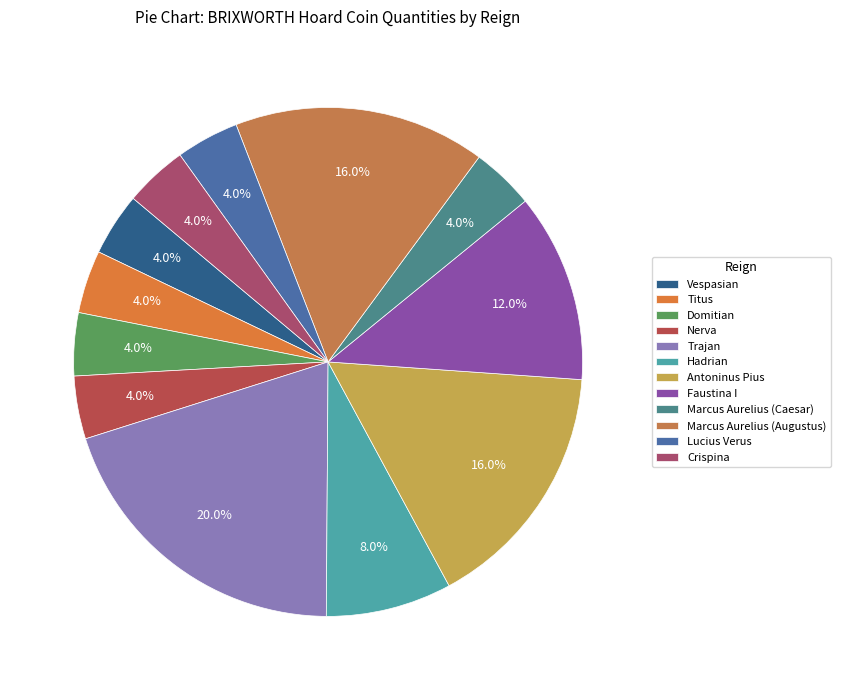

The Marcus Aurelius (Augustus) slice represents 11% of the pie. True or false?

False